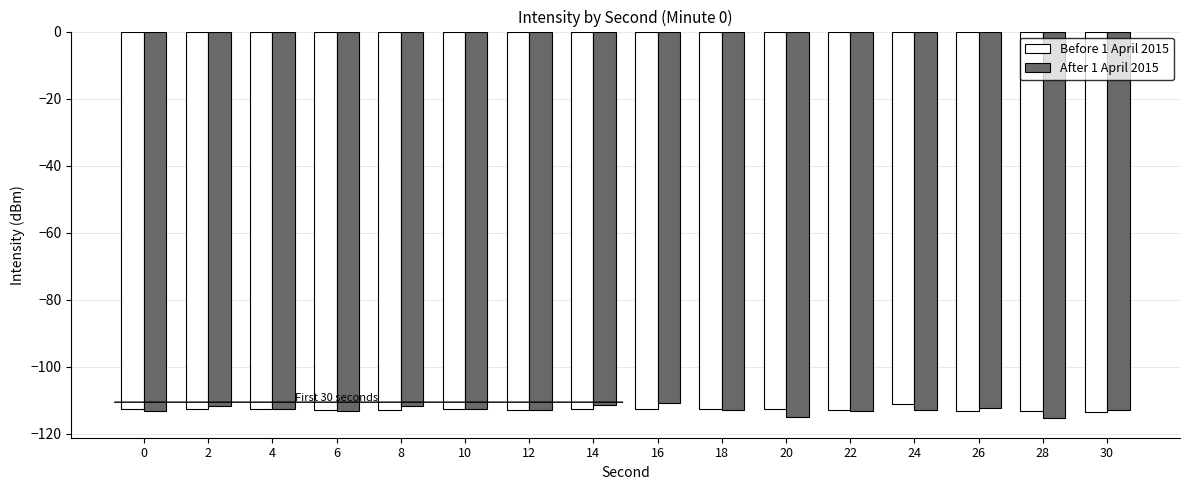

What is the maximum value for Before 1 April 2015?

-111.1